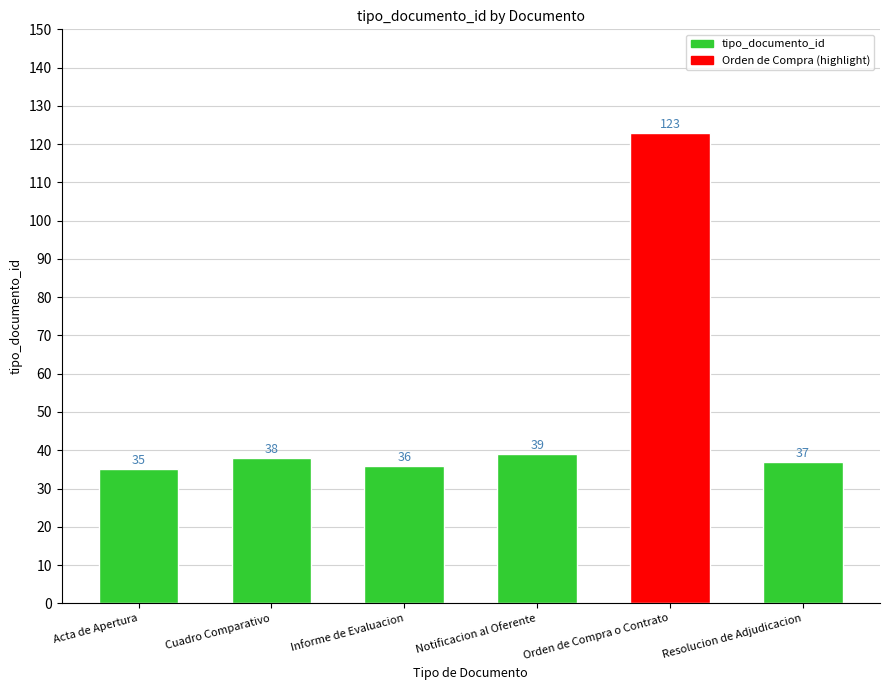

List the labels in order of value, smallest first.

Acta de Apertura, Informe de Evaluacion, Resolucion de Adjudicacion, Cuadro Comparativo, Notificacion al Oferente, Orden de Compra o Contrato